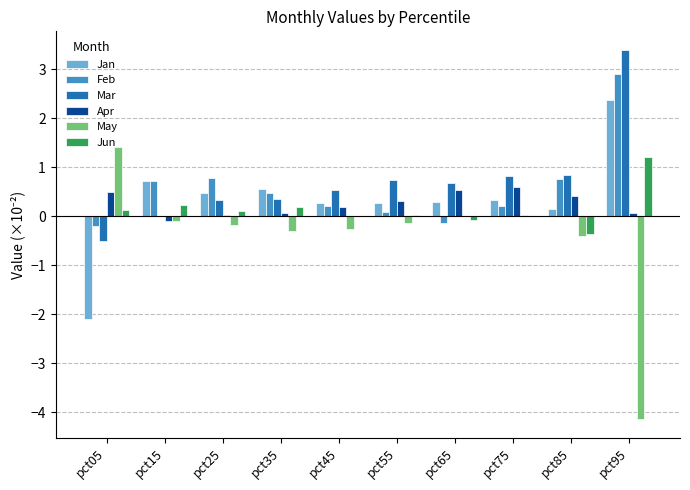

What is the maximum value shown in the chart?

3.4